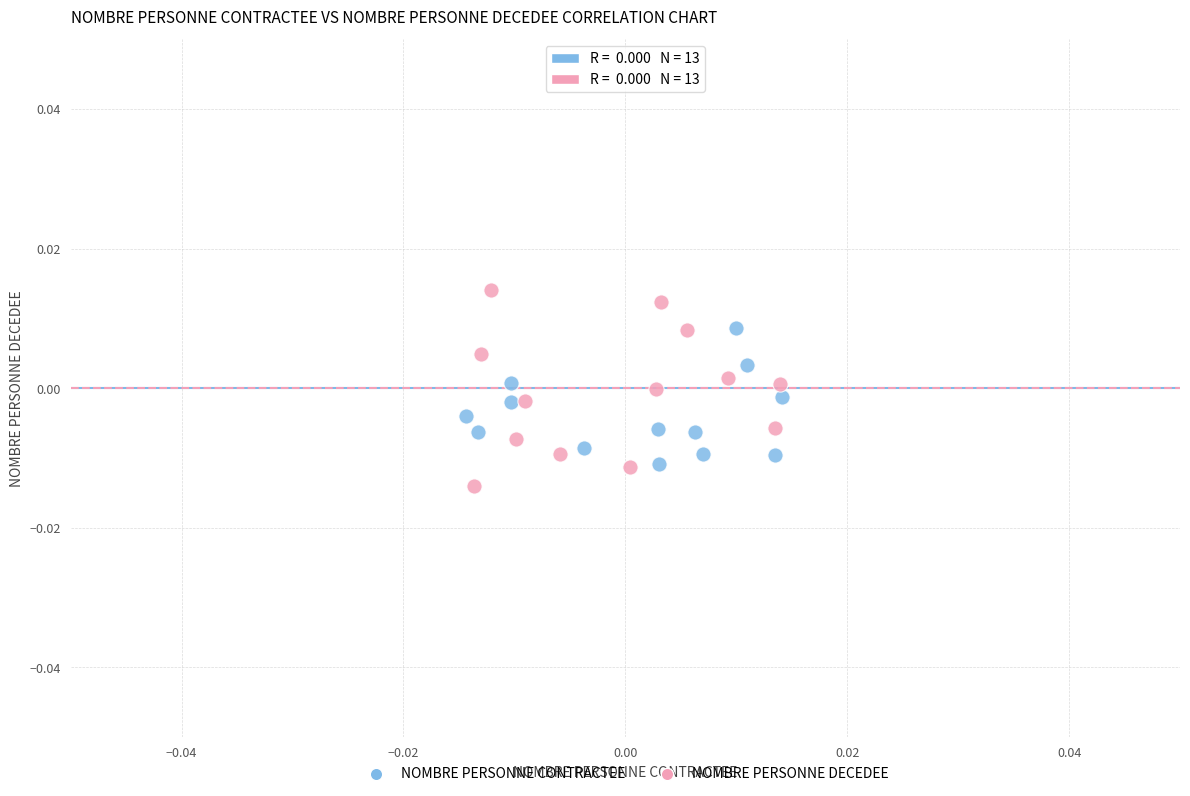

Which series has the widest spread of Y values?

NOMBRE PERSONNE DECEDEE